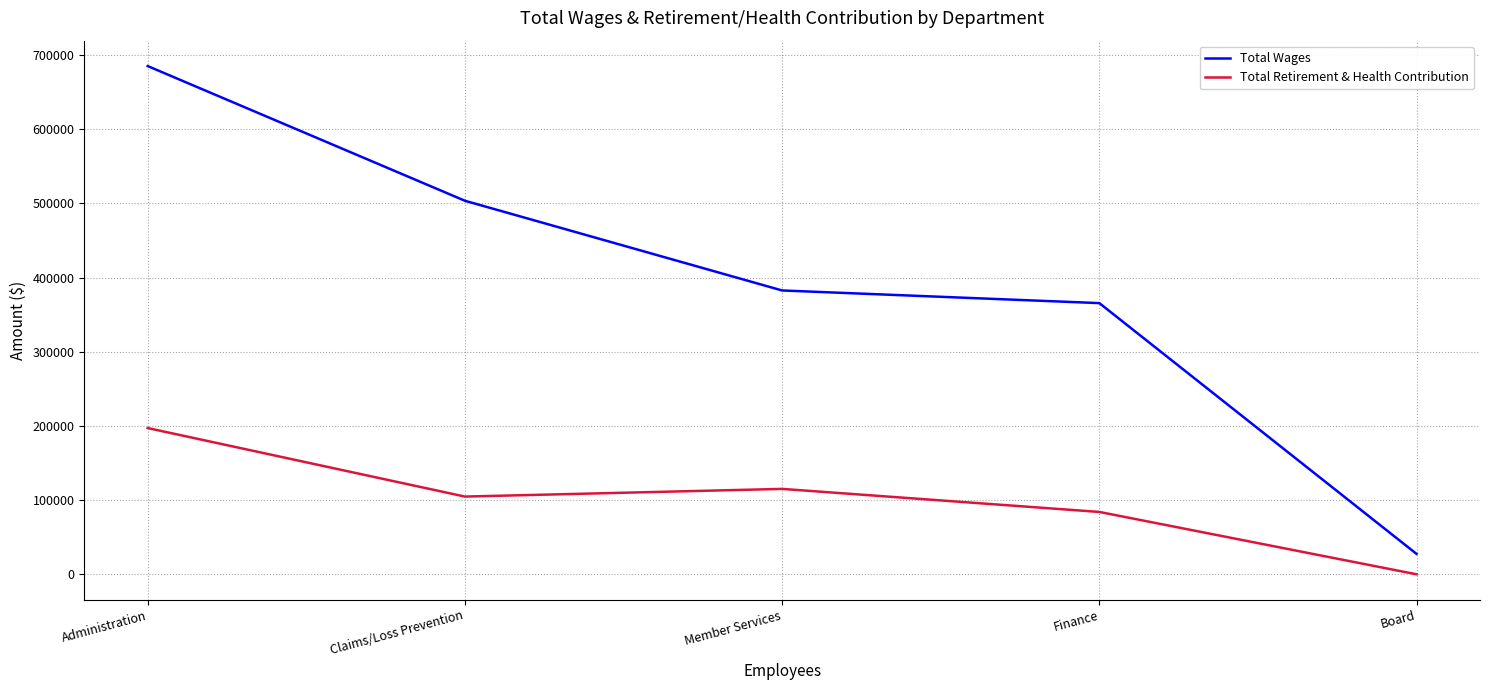

True or false: Total Retirement & Health Contribution and Total Wages intersect in this chart.

False